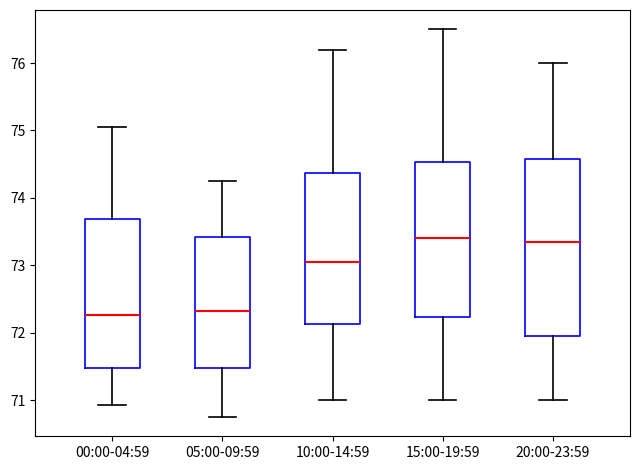

Reading left to right, read every box against the y-axis: the position of its median line, the range the box covers, and the ends of its whiskers. The values are not printed on the chart, so give them approximately, as read against the axis.

00:00-04:59: median 72.3, box 71.5 to 73.7, whiskers 70.9 to 75.1
05:00-09:59: median 72.3, box 71.5 to 73.4, whiskers 70.8 to 74.3
10:00-14:59: median 73.1, box 72.1 to 74.4, whiskers 71.0 to 76.2
15:00-19:59: median 73.4, box 72.2 to 74.5, whiskers 71.0 to 76.5
20:00-23:59: median 73.4, box 72.0 to 74.6, whiskers 71.0 to 76.0